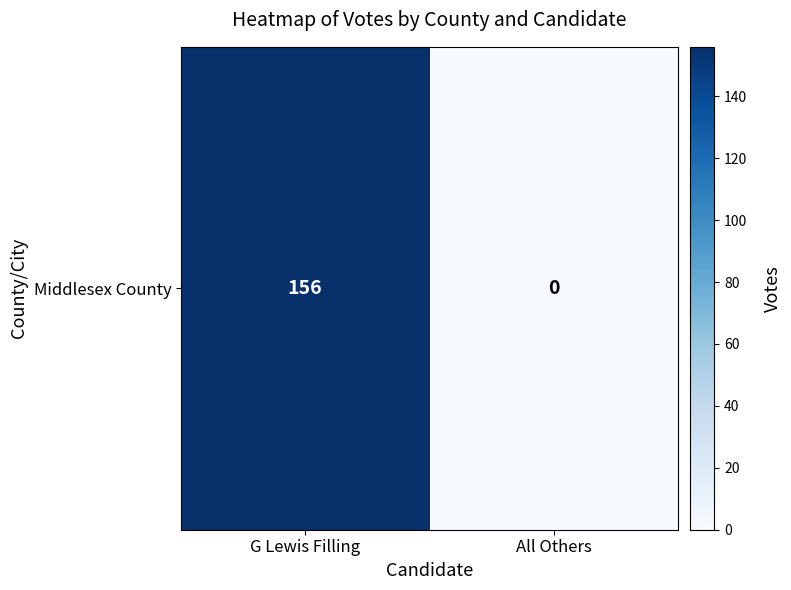

How many categories are shown in the chart?

2